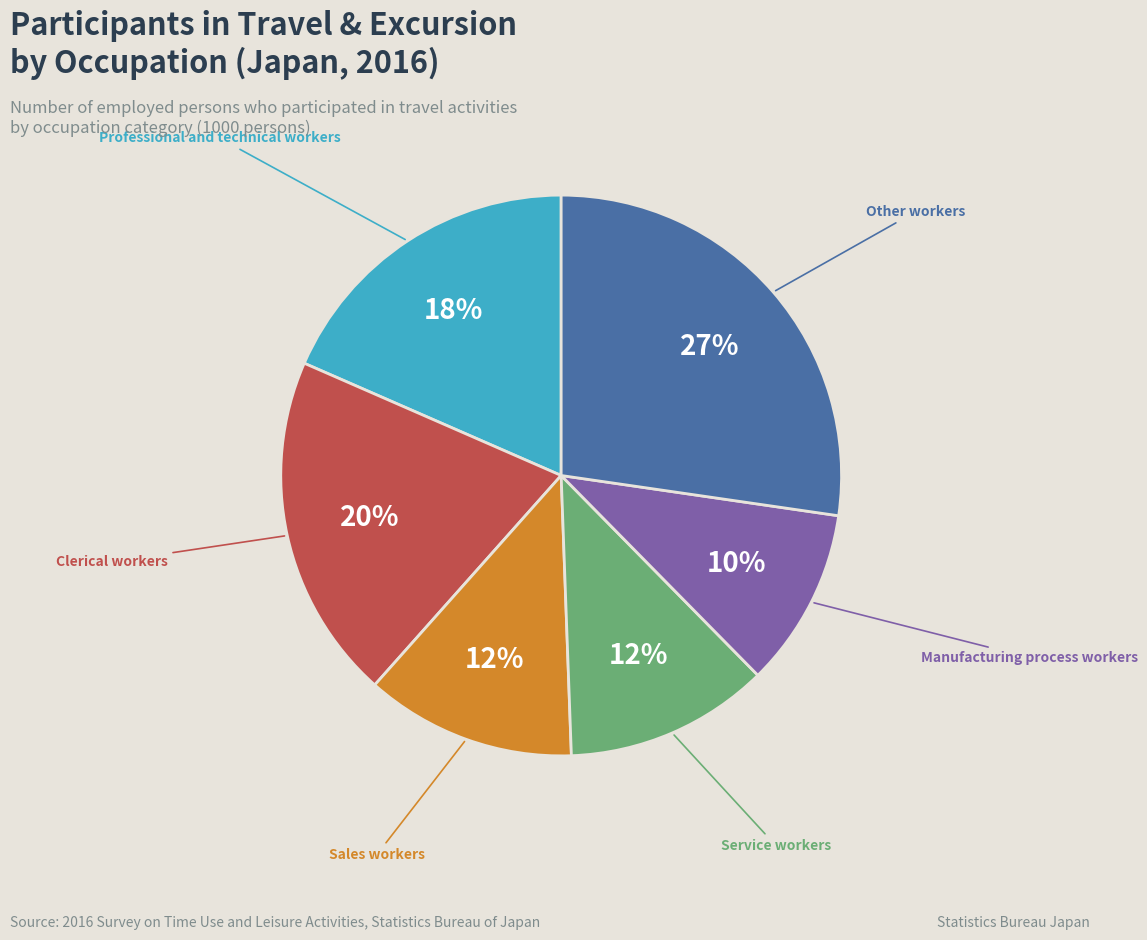

What percentage is the Professional and technical workers slice, to the nearest percent?

18%